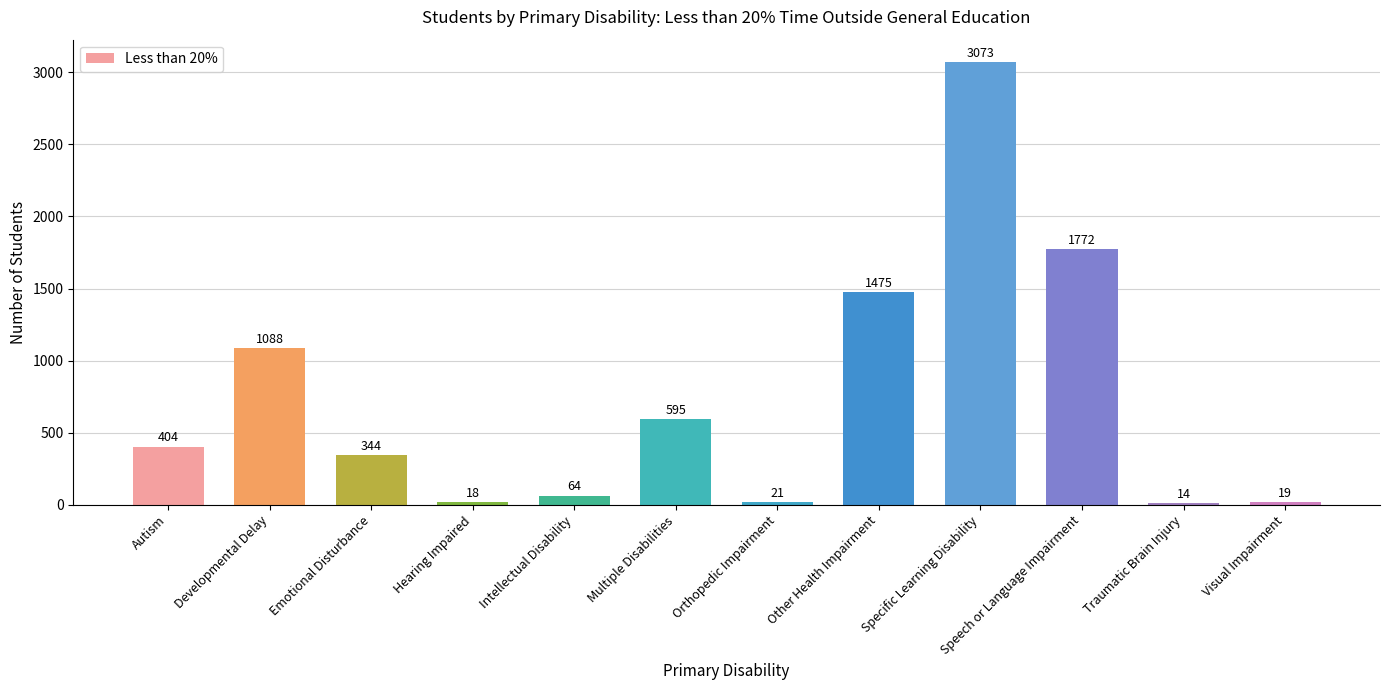

True or false: the data shows 131 at Multiple Disabilities.

False